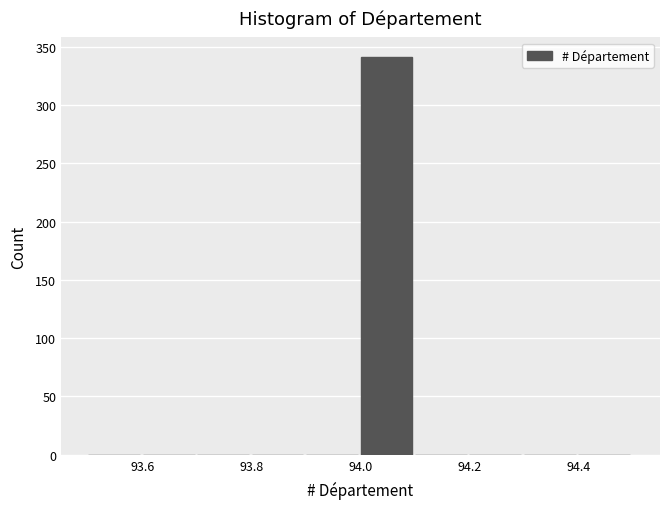

Reading left to right, transcribe this chart: for each bar, give the range it covers on the x-axis and its height. The values are not printed on the chart, so give them approximately, as read against the axis.

93.5 to 93.6: 0
93.6 to 93.7: 0
93.7 to 93.8: 0
93.8 to 93.9: 0
93.9 to 94.0: 0
94.0 to 94.1: 340
94.1 to 94.2: 0
94.2 to 94.3: 0
94.3 to 94.4: 0
94.4 to 94.5: 0